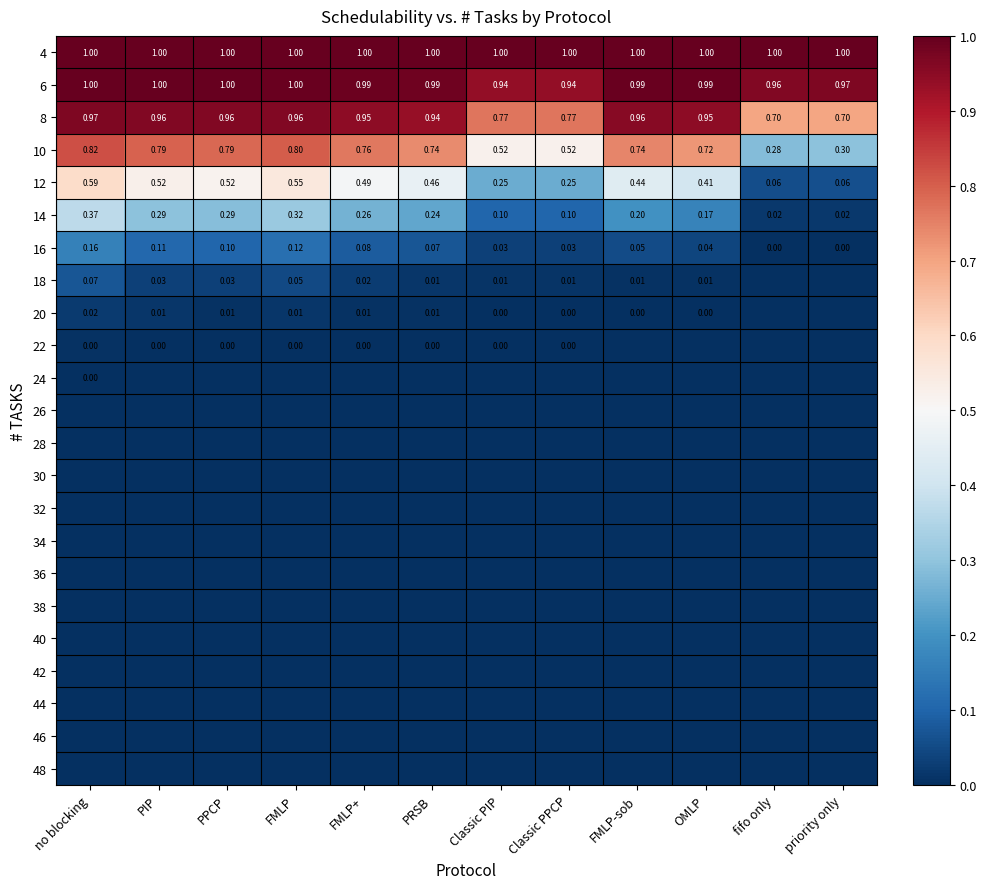

Where is 10 nearest to the value 0?

fifo only